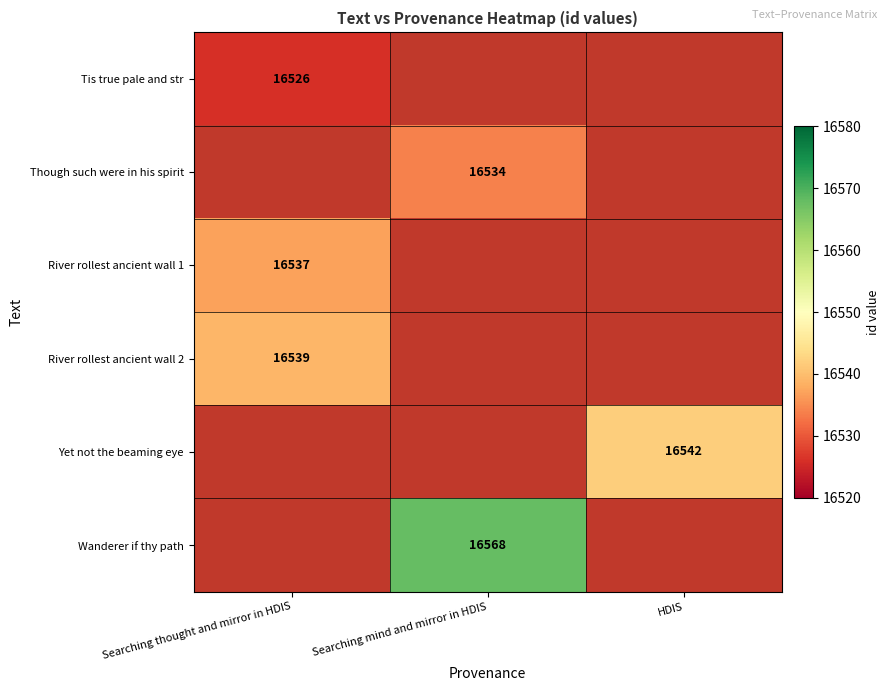

Is the value of River rollest ancient wall 2 at Searching thought and mirror in HDIS greater than the value of Tis true pale and str at Searching thought and mirror in HDIS?

Yes